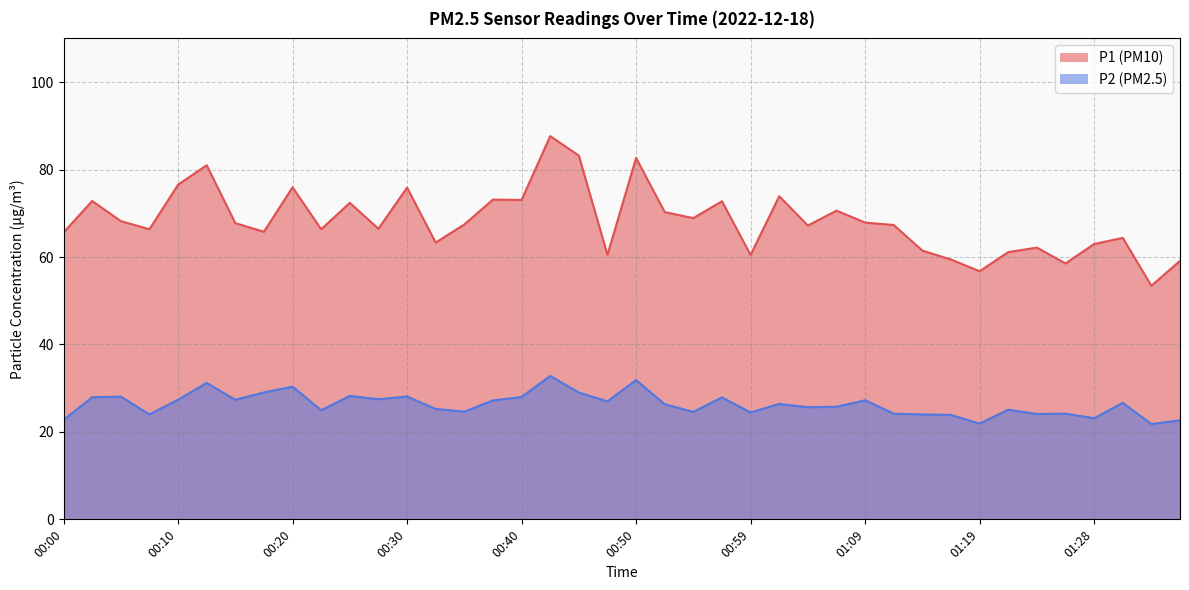

What is the maximum value shown in the chart?

87.7